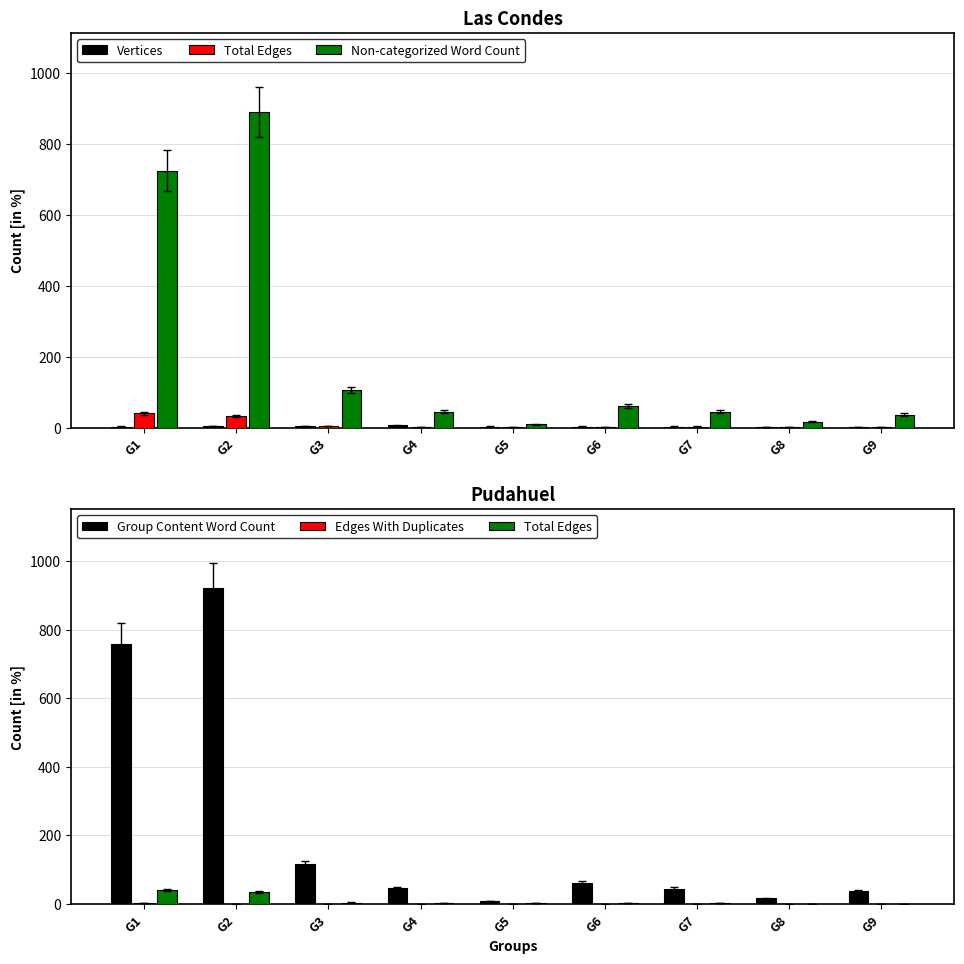

Are the bars horizontal?

No